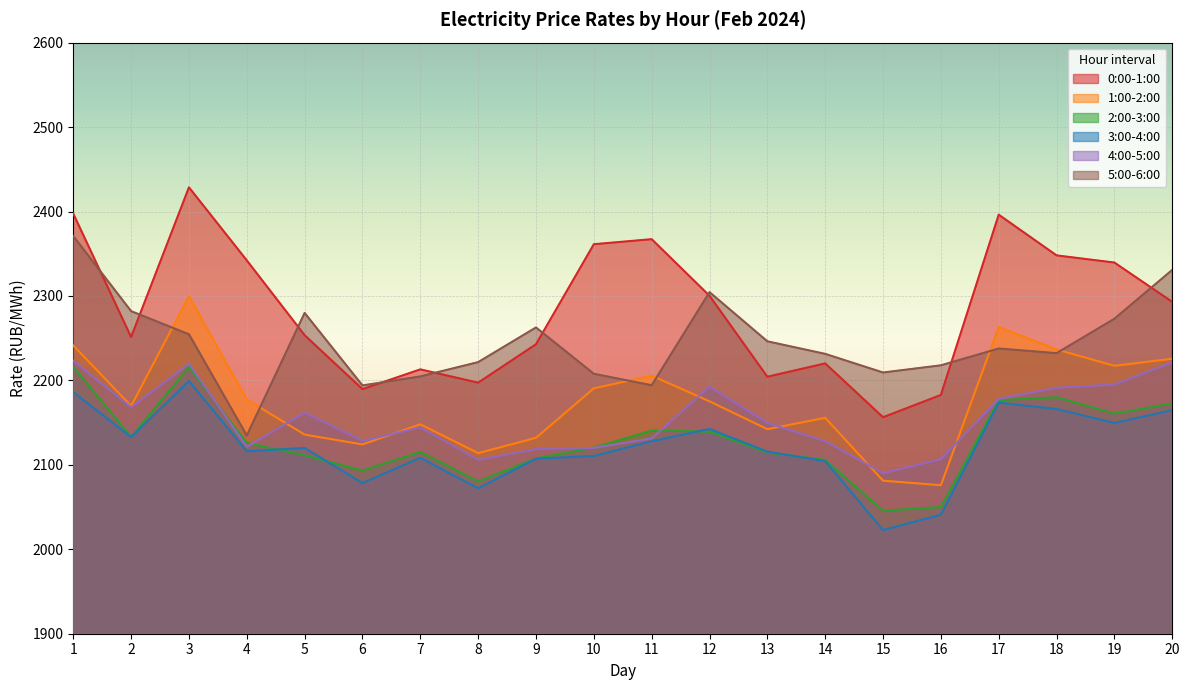

What is the value of the 5:00-6:00 point at the 4th from the left?

2134.7